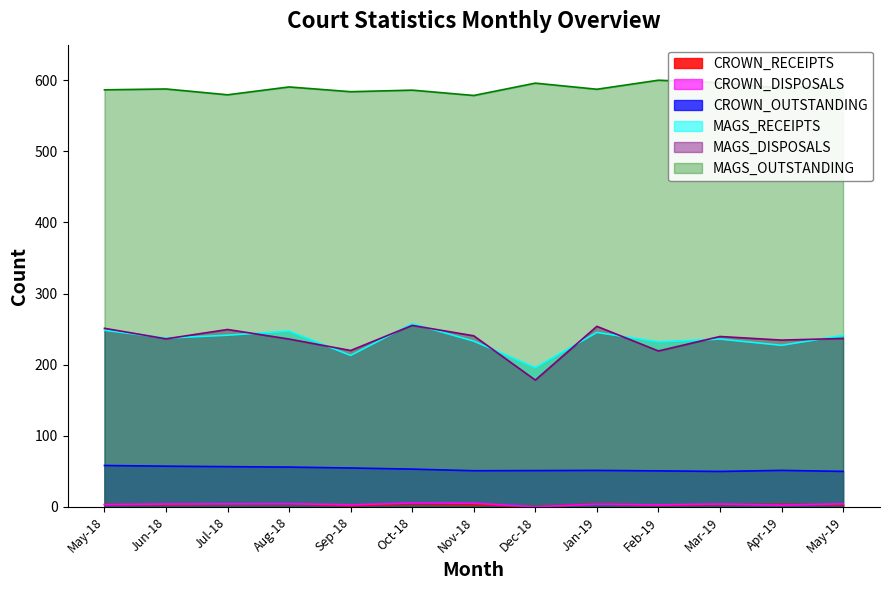

At which category is the sum across all series the highest?

Oct-18